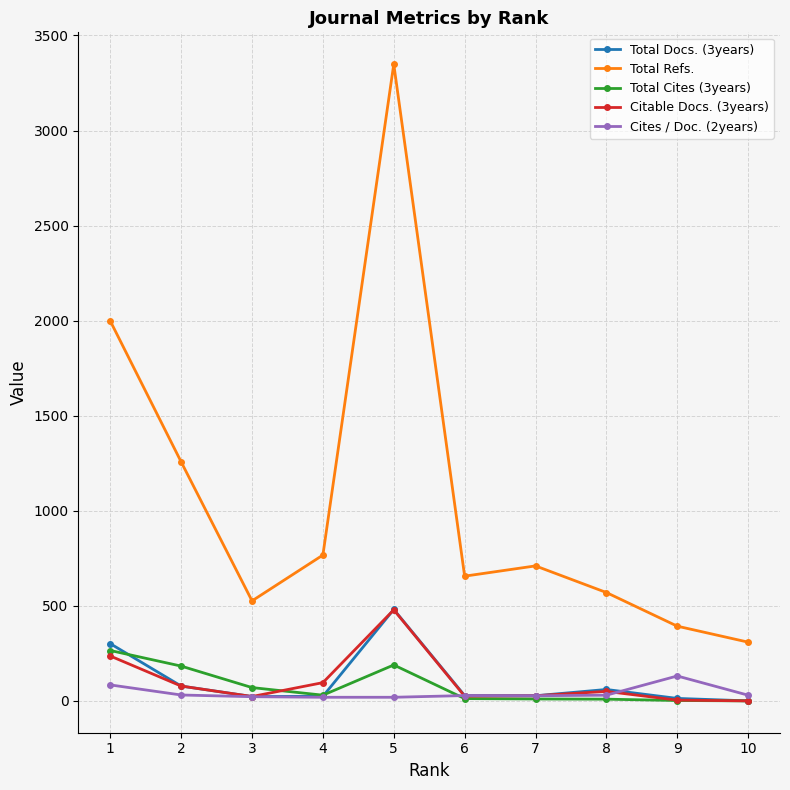

Does the chart display data point markers on the line(s)?

Yes